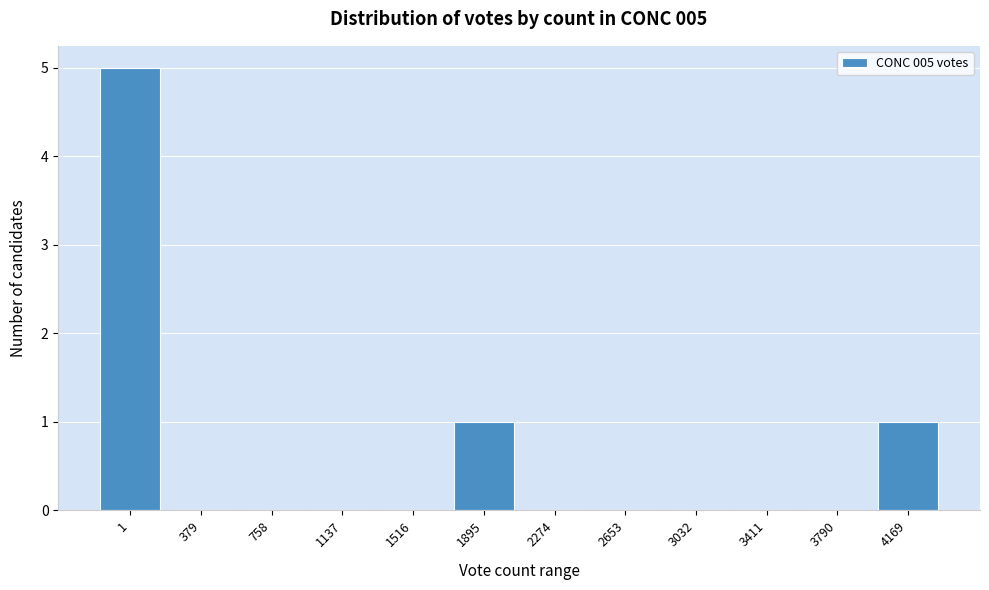

Reading left to right, extract all data points from this chart.

1=5	379=0	758=0	1137=0	1516=0	1895=1	2274=0	2653=0	3032=0	3411=0	3790=0	4169=1